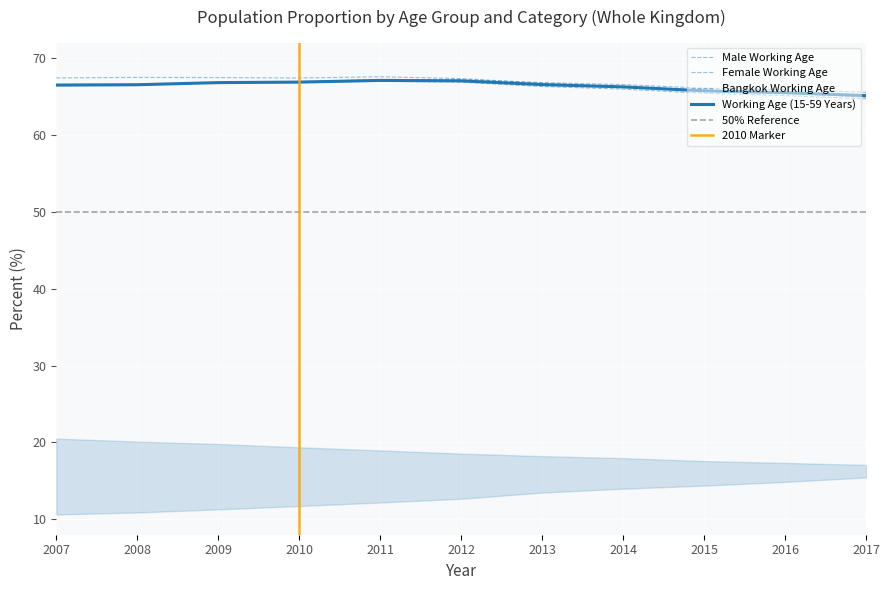

True or false: Bangkok Working Age and Female Working Age cross at least once.

False